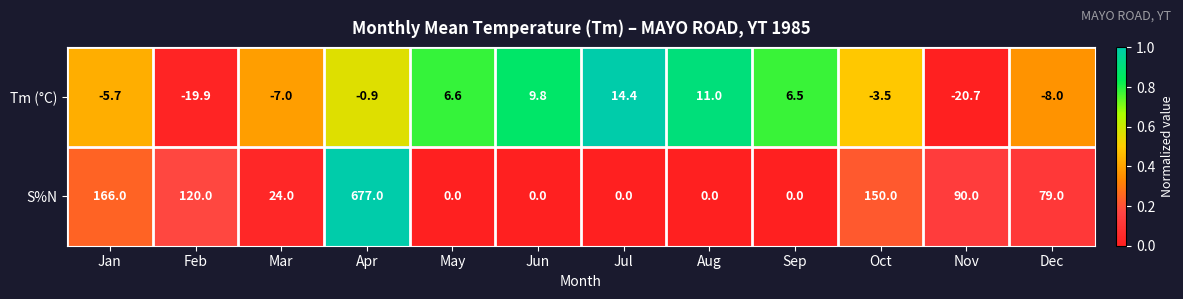

Count the number of categories in the chart.

12